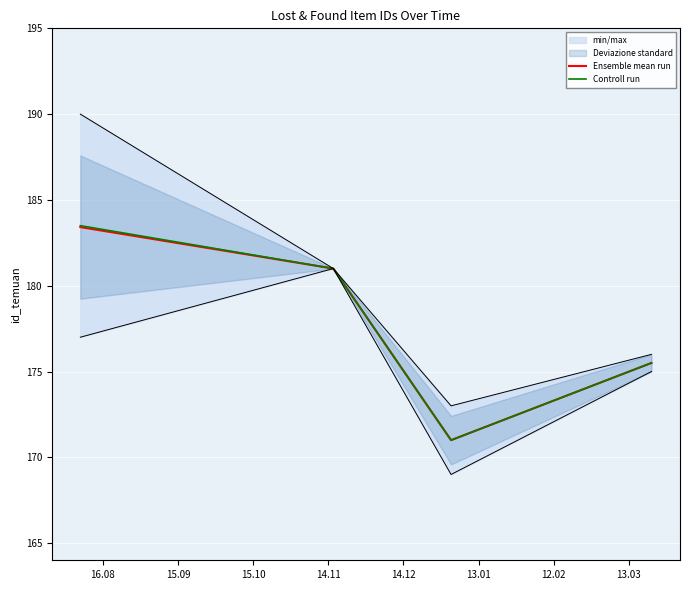

What is the lowest value of the Ensemble mean run series?

171.0